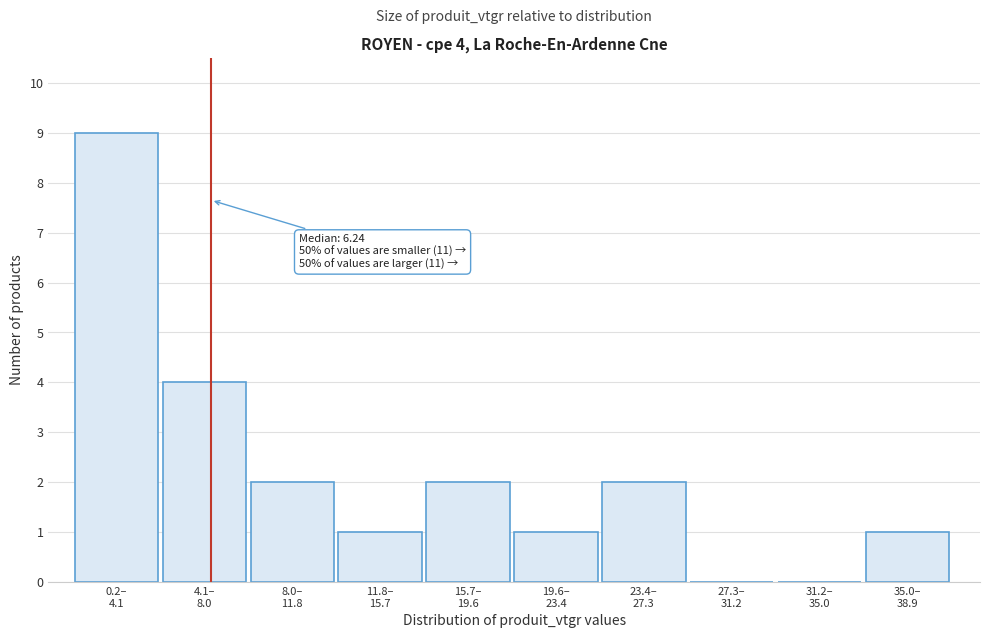

What is the maximum value shown in the chart?

9